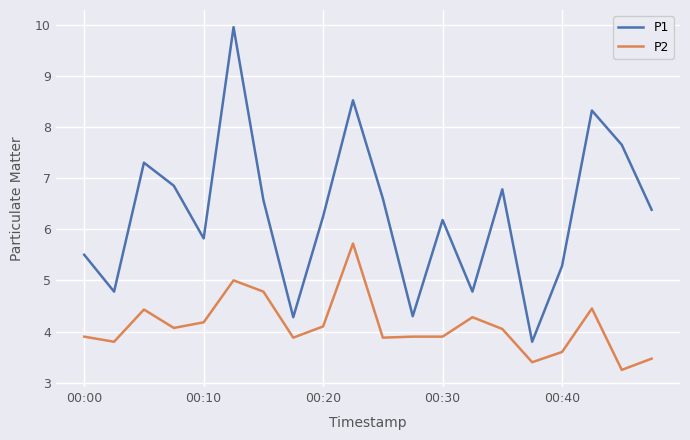

List the series in order of their overall mean, highest first.

P1, P2